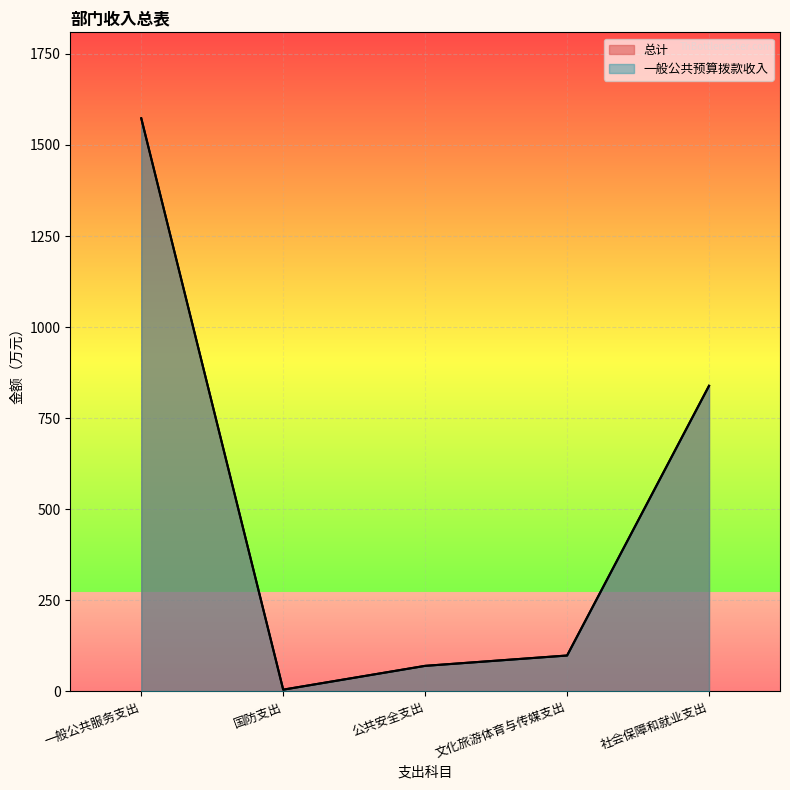

At which label is 一般公共预算拨款收入 closest to 789?

社会保障和就业支出